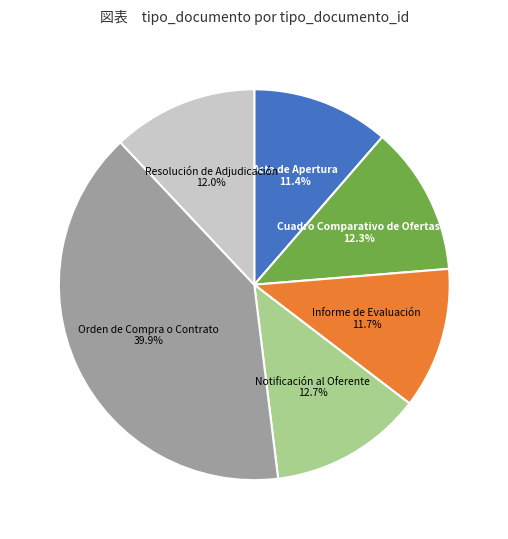

Is there a majority slice in this chart?

No